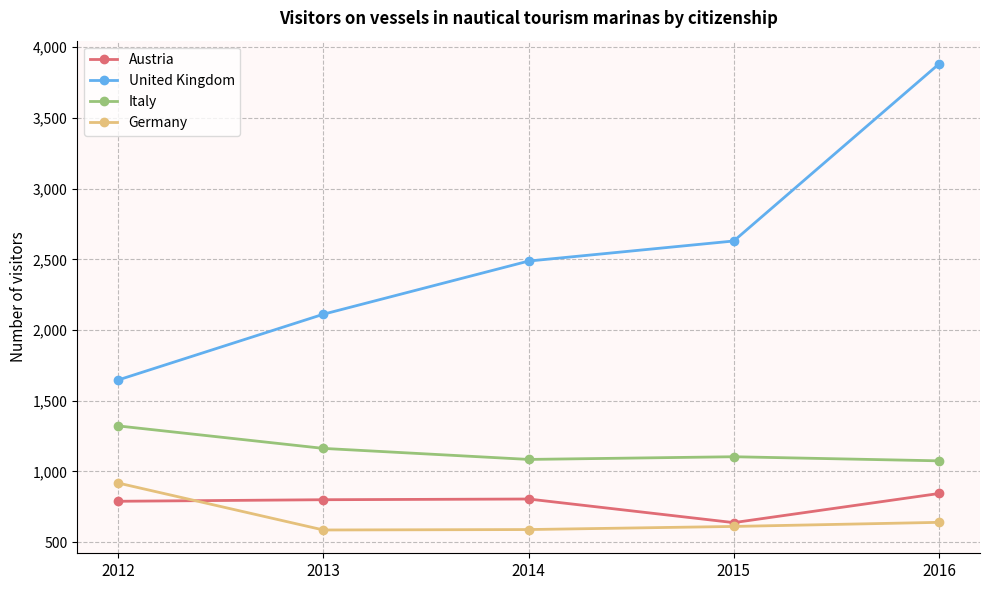

What is the lowest value of the Italy series?

1075